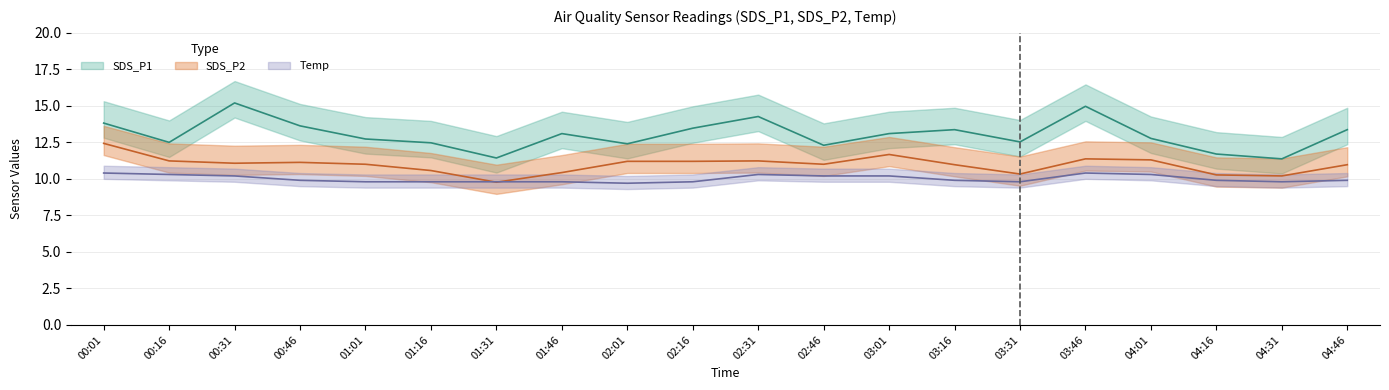

In SDS_P1, how many points are lower than both neighbors (excluding endpoints)?

6